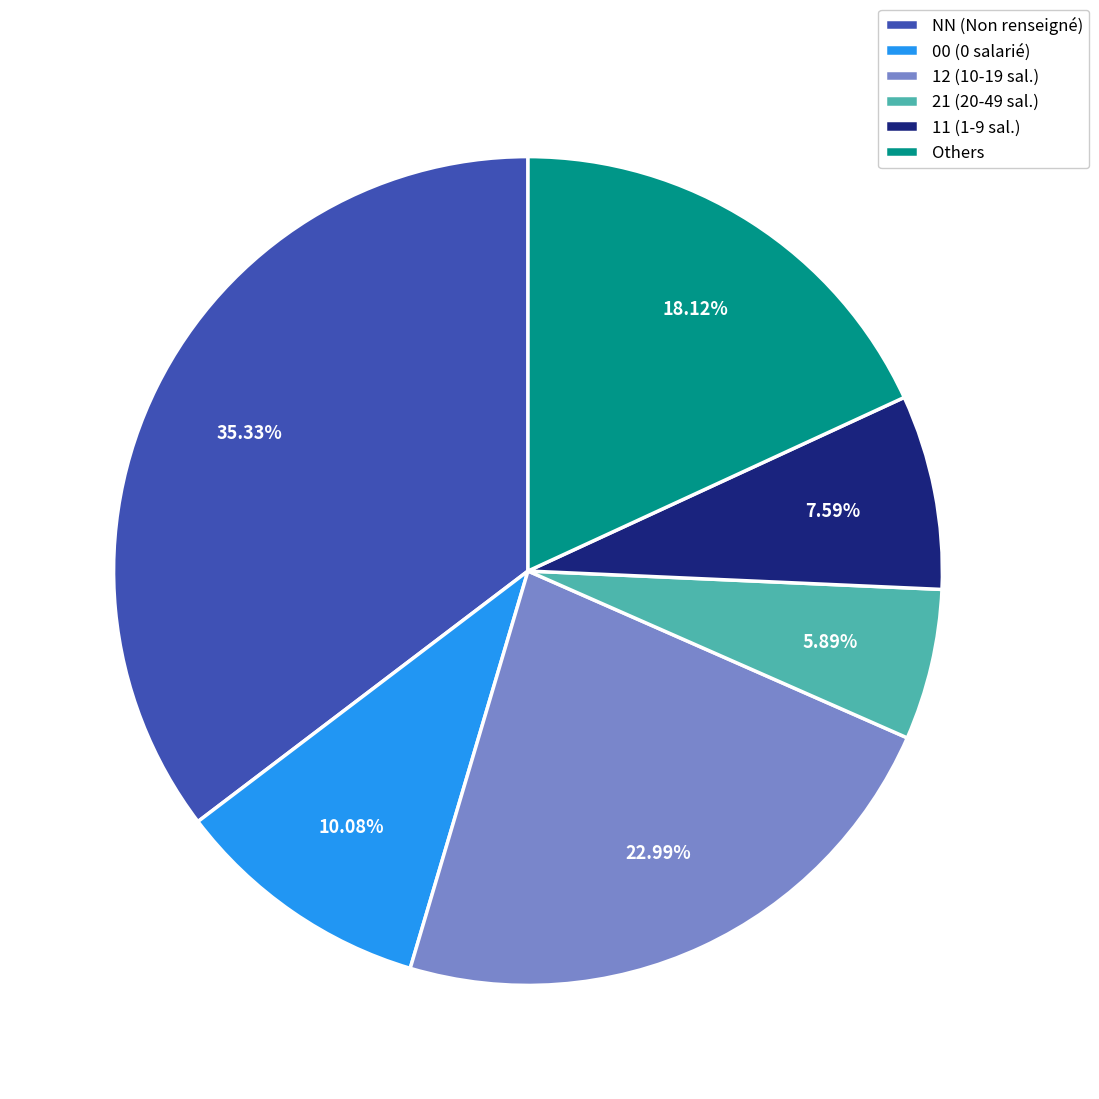

How many segments does this pie chart have?

6